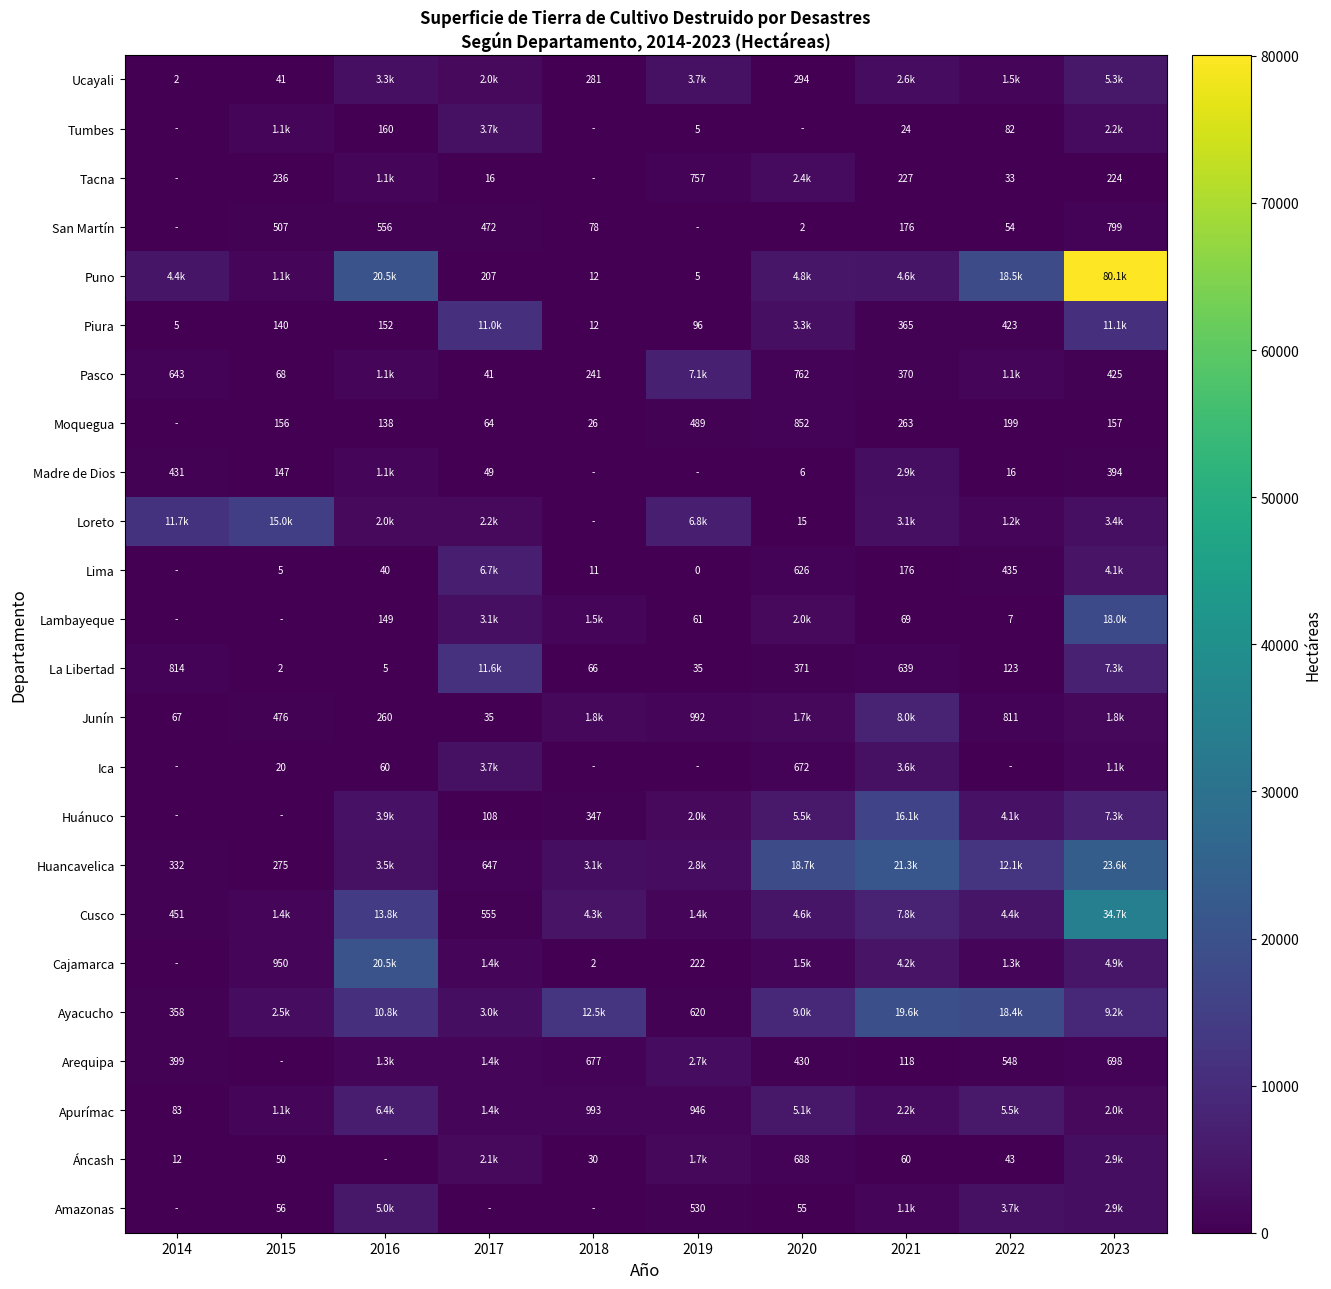

How many categories are shown in the chart?

10